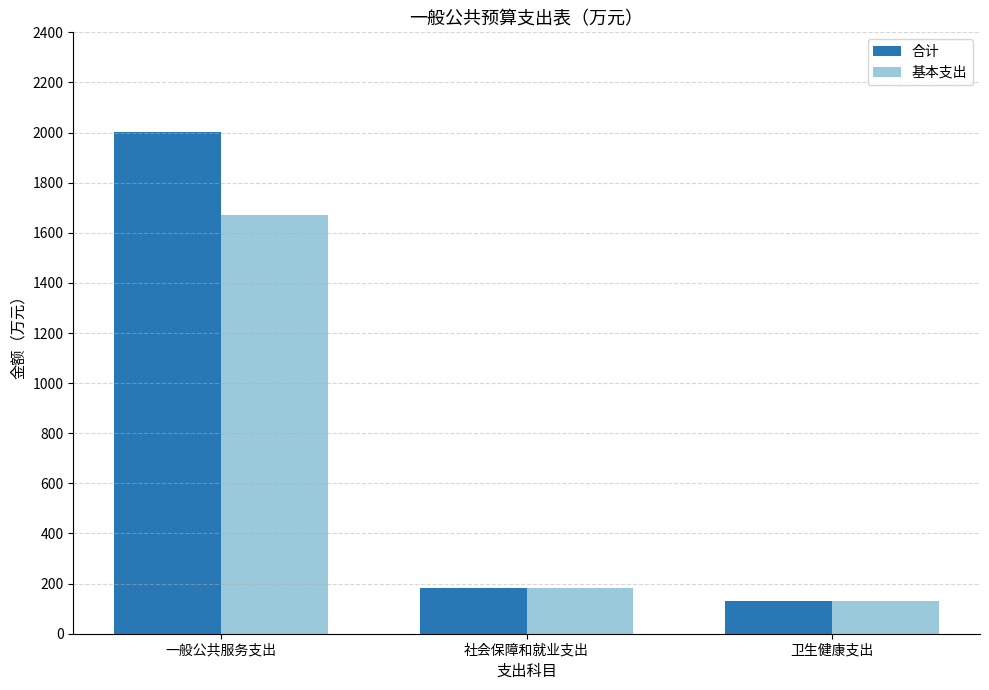

What are all the series names shown in the legend?

合计, 基本支出